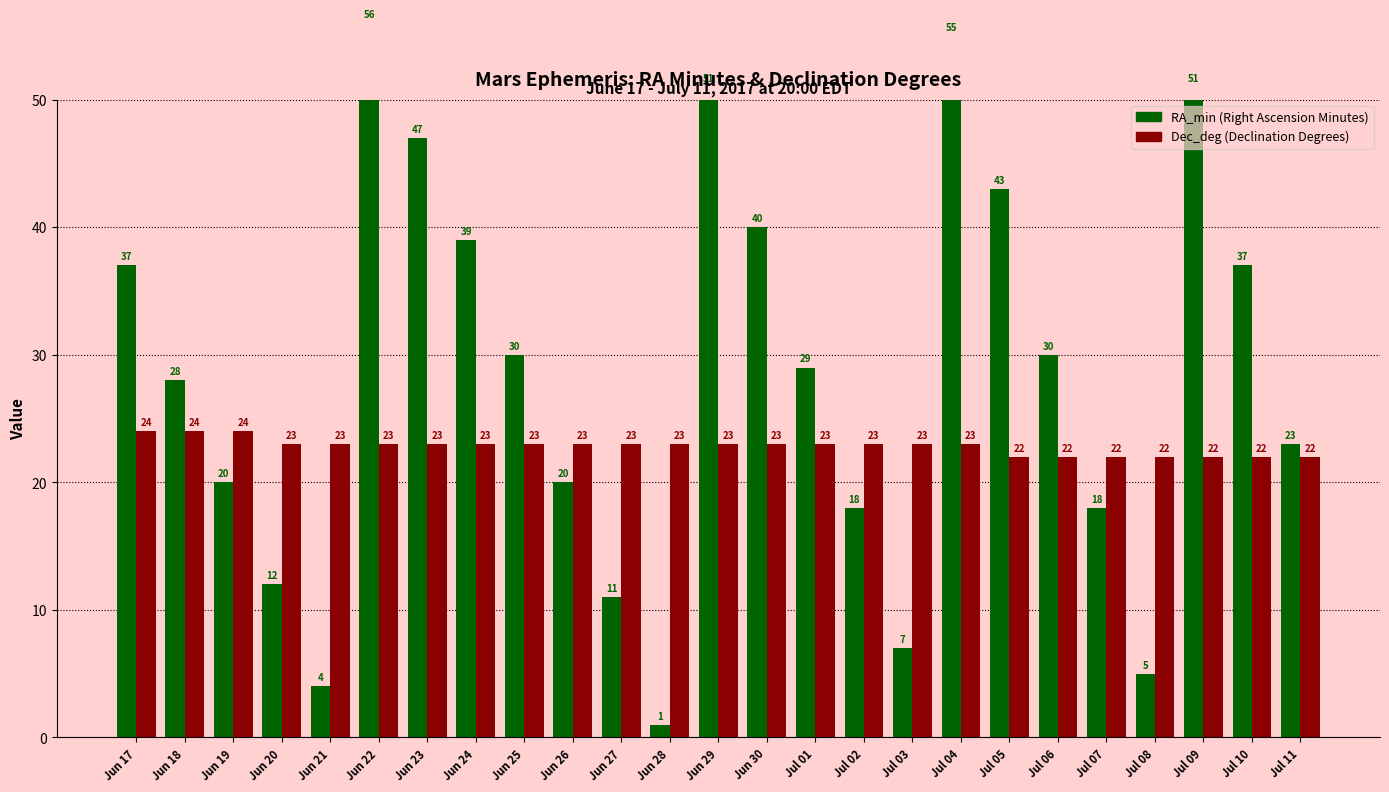

What are all the series names shown in the legend?

RA_min, Dec_deg